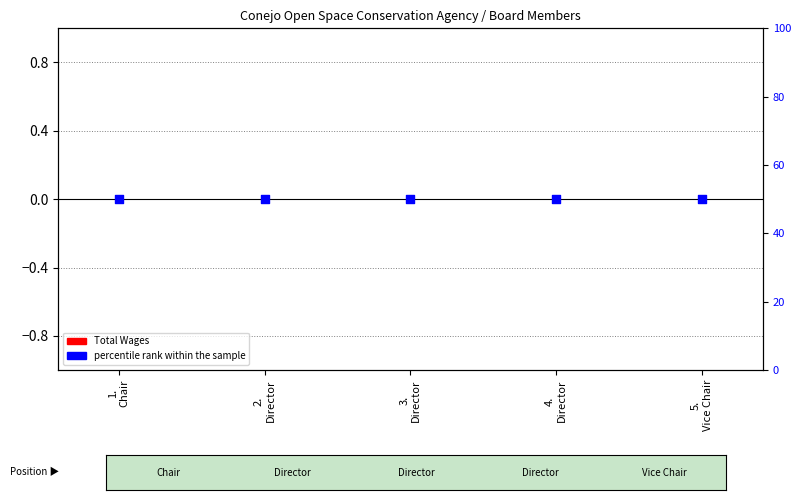

Which series reaches the maximum Y coordinate?

percentile rank within the sample